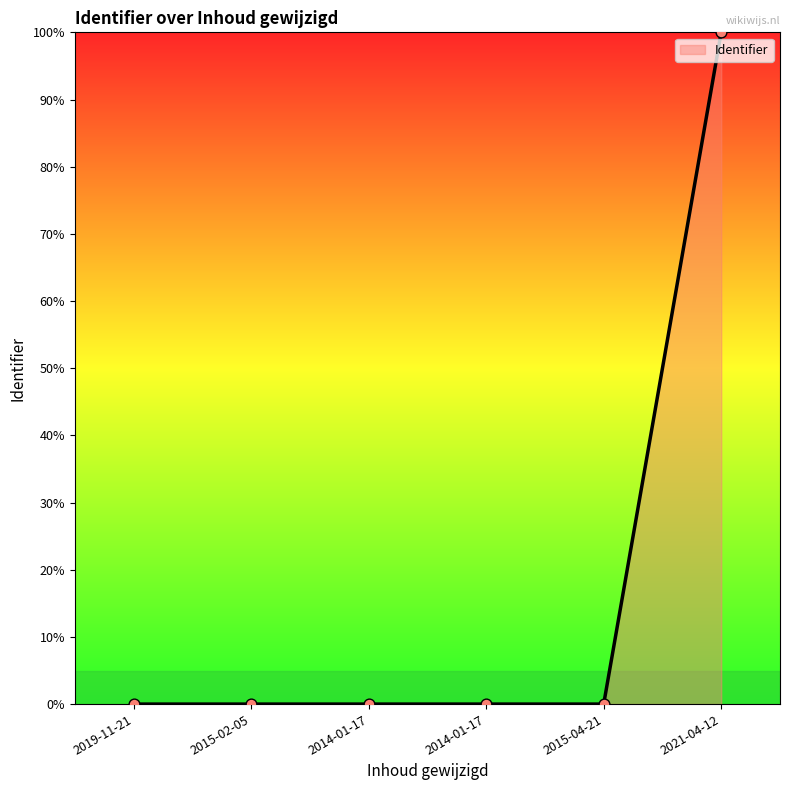

Between 2021-04-12 and 2019-11-21, which is larger?

2021-04-12